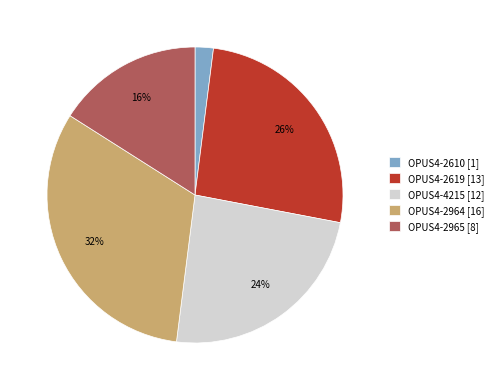

Is OPUS4-4215 the majority of the pie?

No